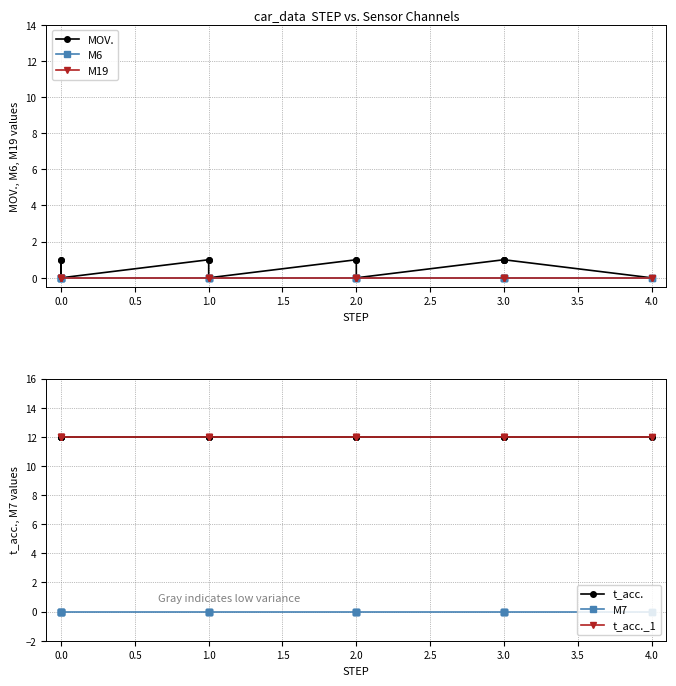

Which series changed the most between 2.0 and 3.0?

MOV.